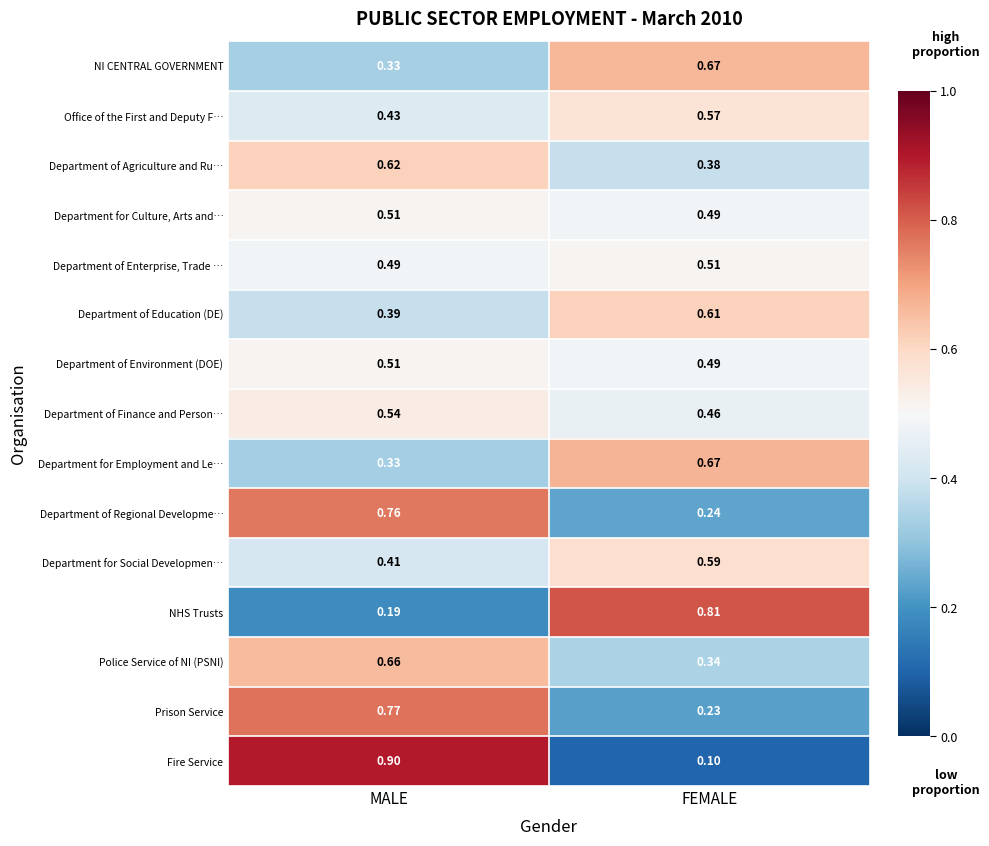

Where is Fire Service nearest to the value 0?

FEMALE